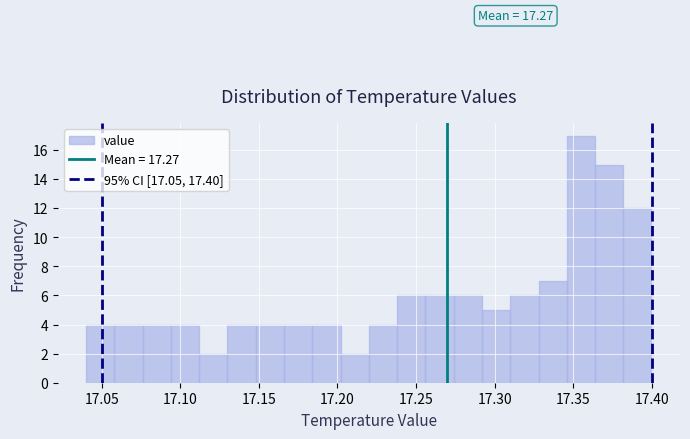

Read against the x-axis, roughly where is the centre of the tallest bar?

17.355